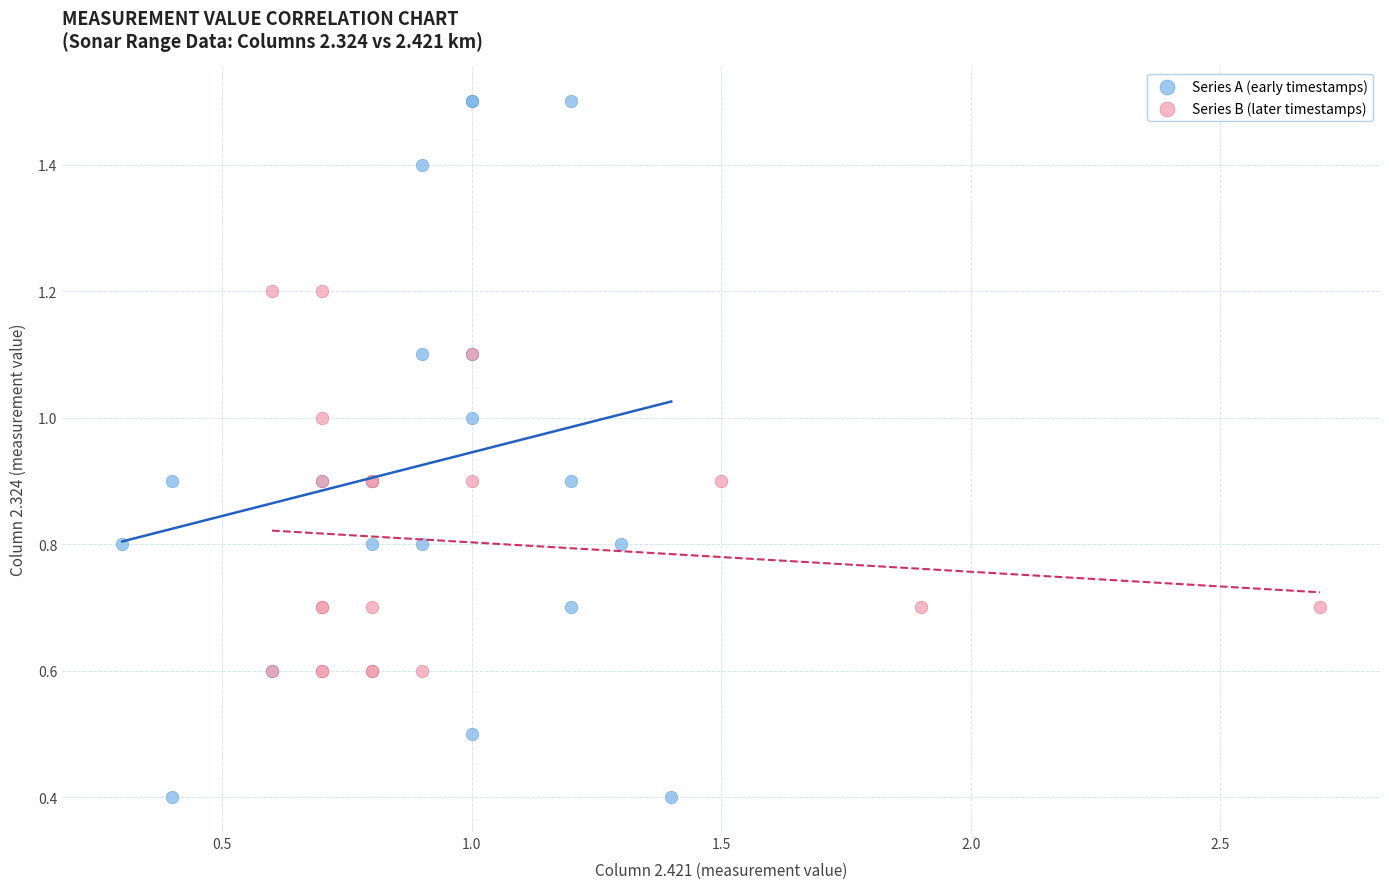

Which series reaches the minimum Y coordinate?

Series A (early timestamps)